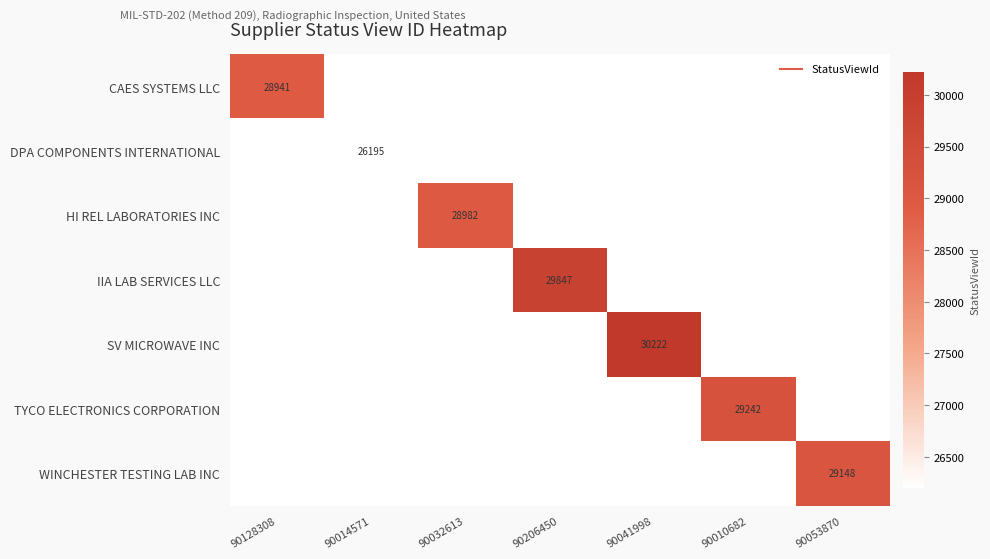

Is the value of SV MICROWAVE INC at 90014571 greater than the value of TYCO ELECTRONICS CORPORATION at 90128308?

No